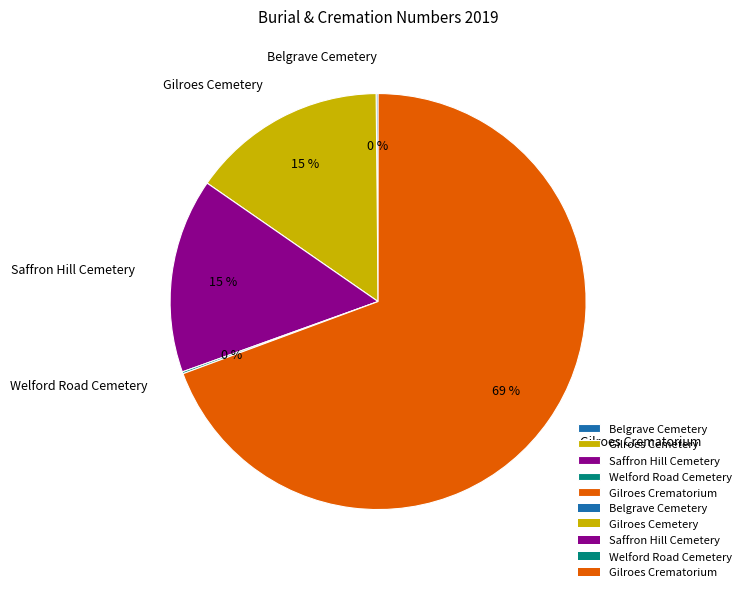

Is there a majority slice in this chart?

Yes